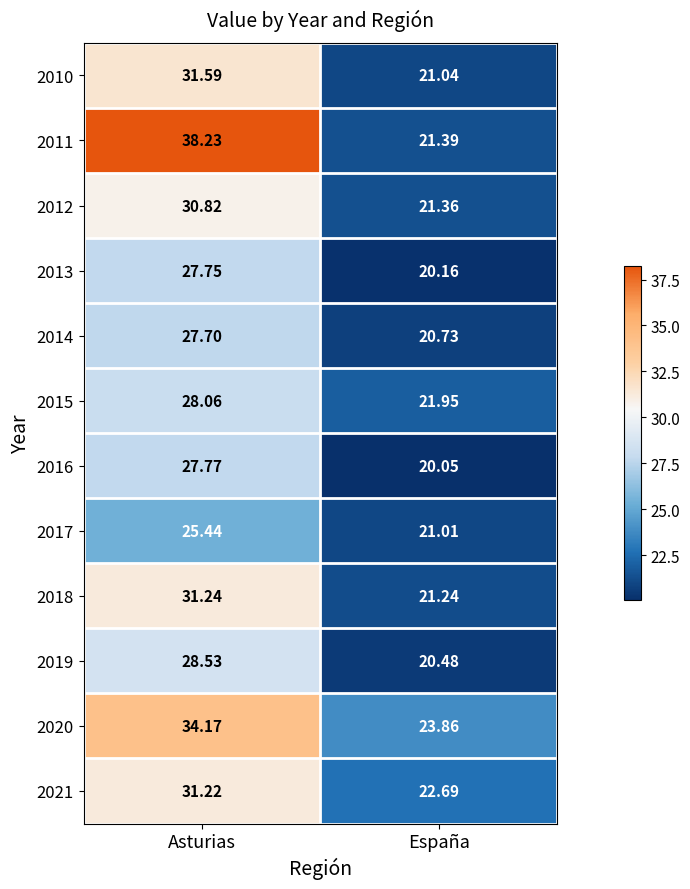

Which series has the widest spread of values?

2011